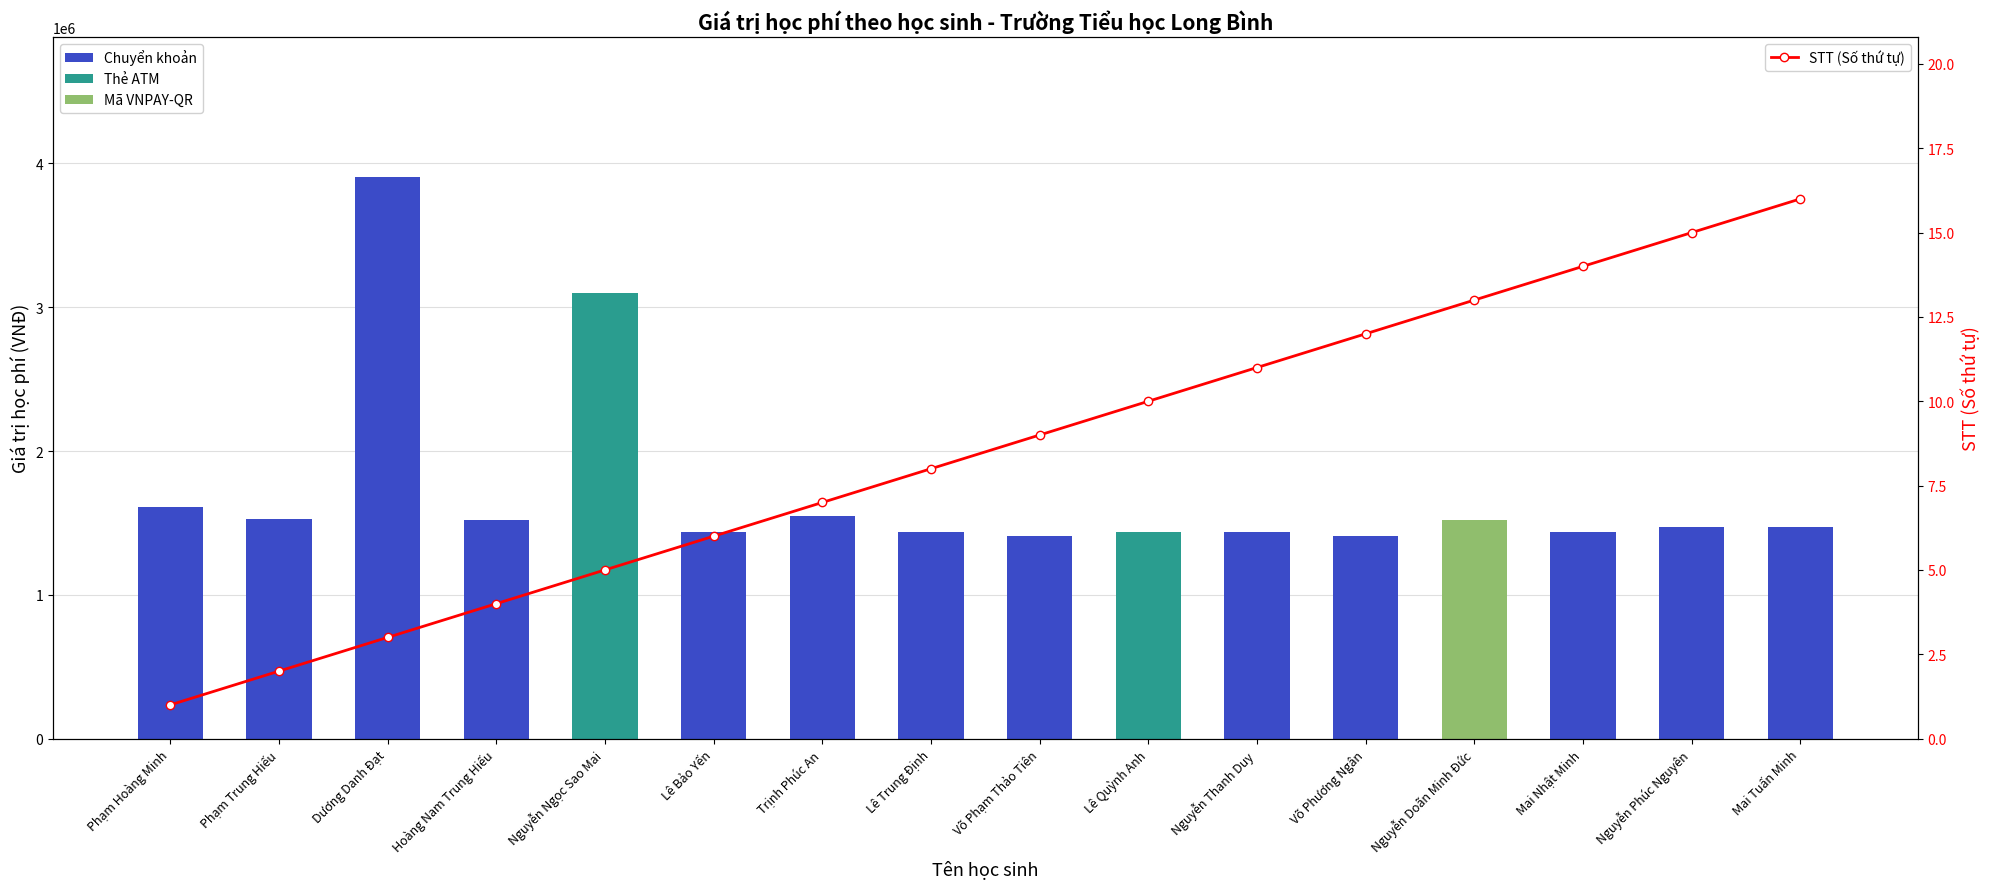

Are the bars grouped side by side (vs. stacked)?

Yes